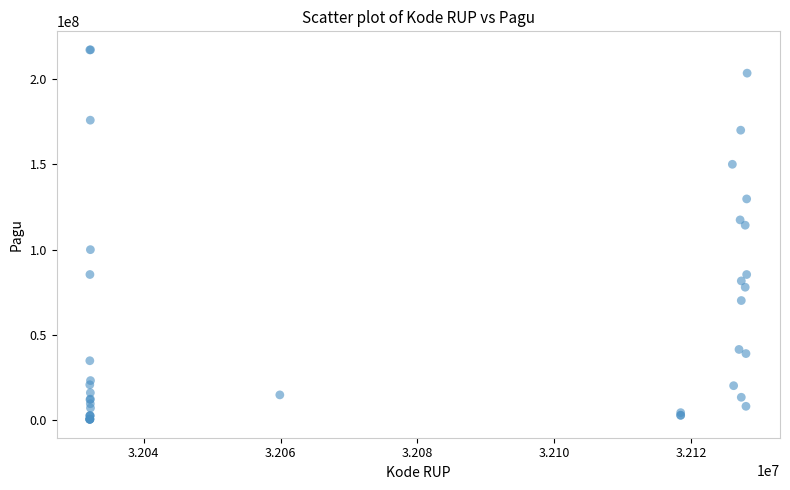

What Y value in the scatter plot is closest to 108830000?

114296000